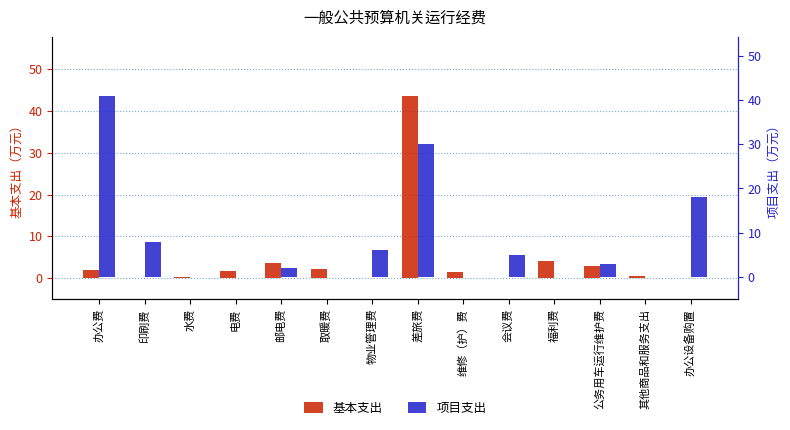

How many values in the 基本支出 series are below 1?

6